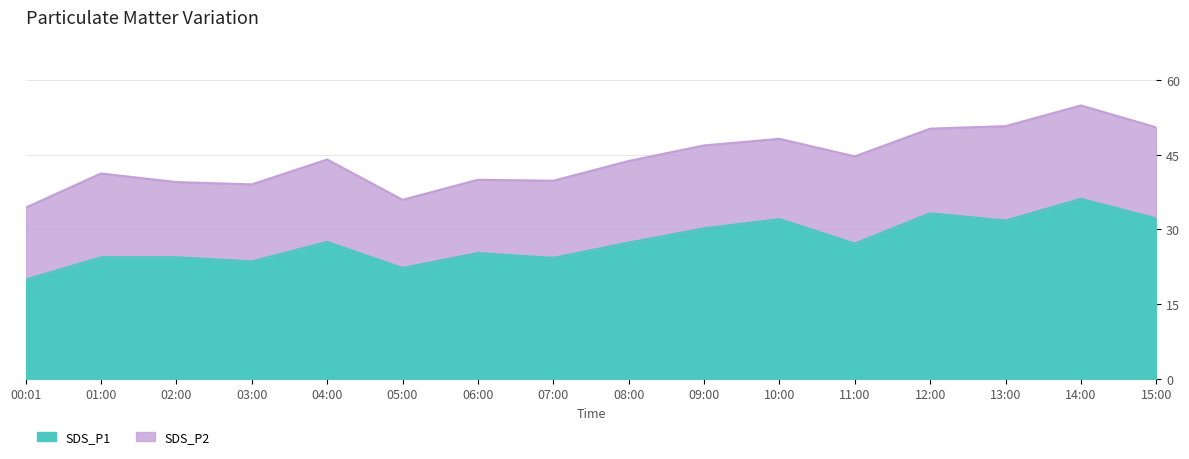

What is the change in value from 08:00 to 12:00?

+5.9